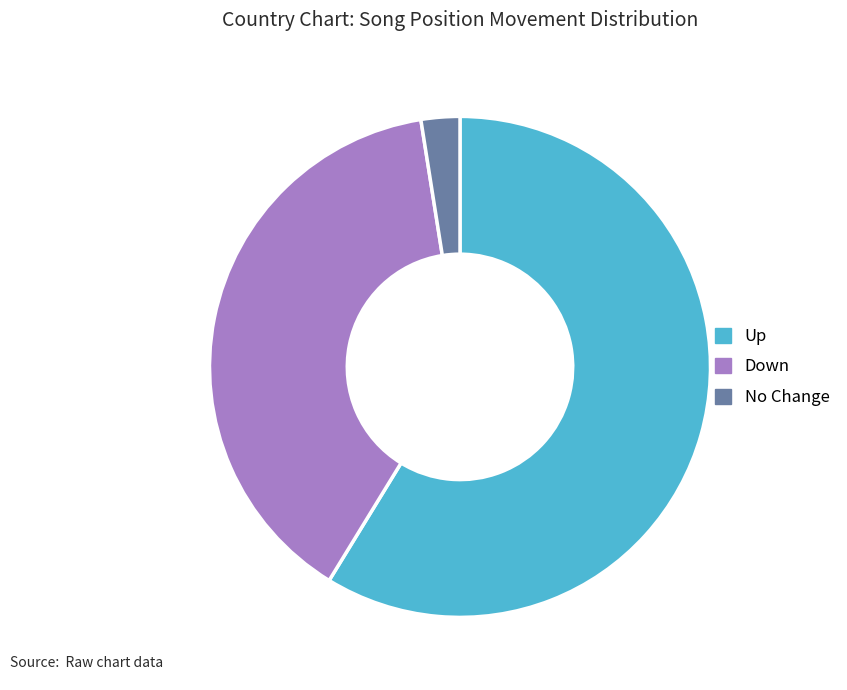

How many segments does this pie chart have?

3